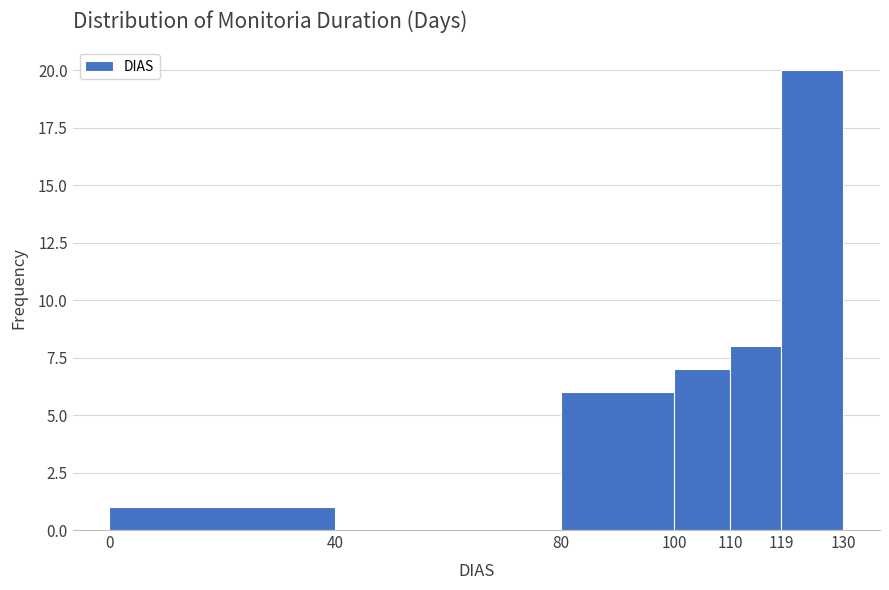

How tall is the bar that spans 0 to 40 on the x-axis? The values are not printed on the chart, so give them approximately, as read against the axis.

1